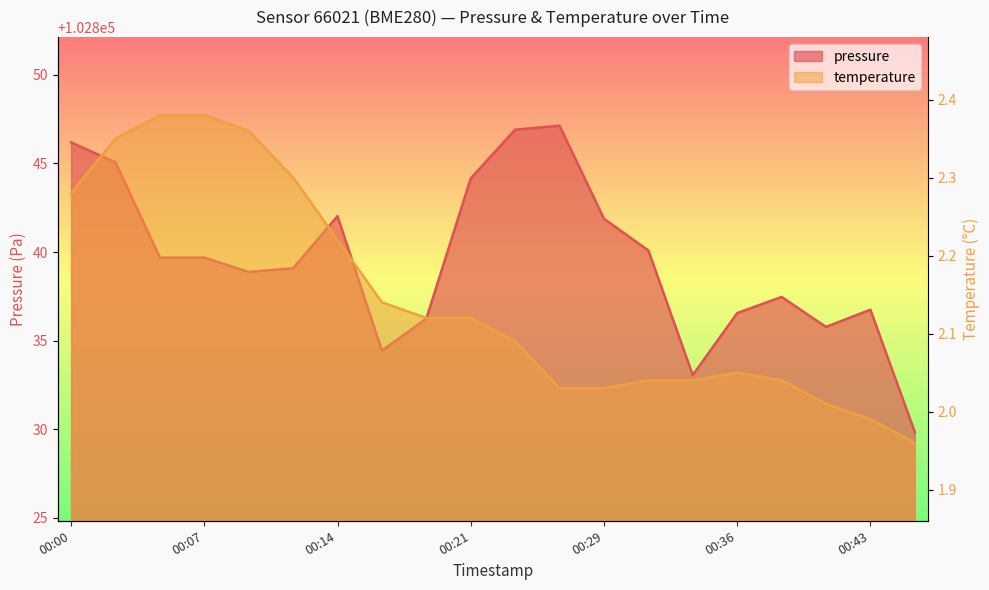

What is the highest value of the pressure series?

102847.1